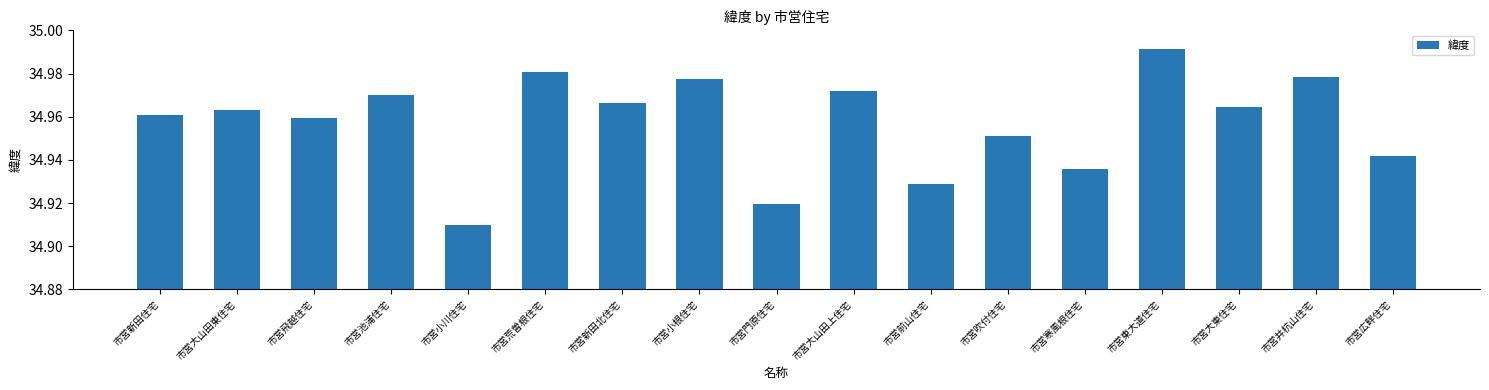

The chart shows a value of 13.8 at 市営寒風根住宅. True or false?

False